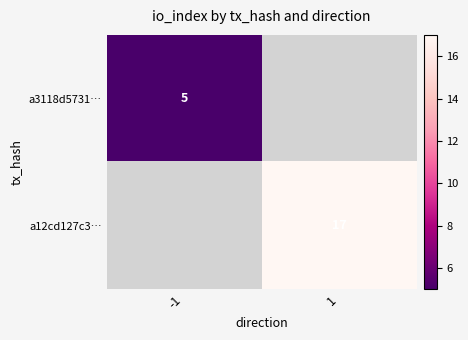

The a12cd127c3… series shows 17 at 1. True or false?

True